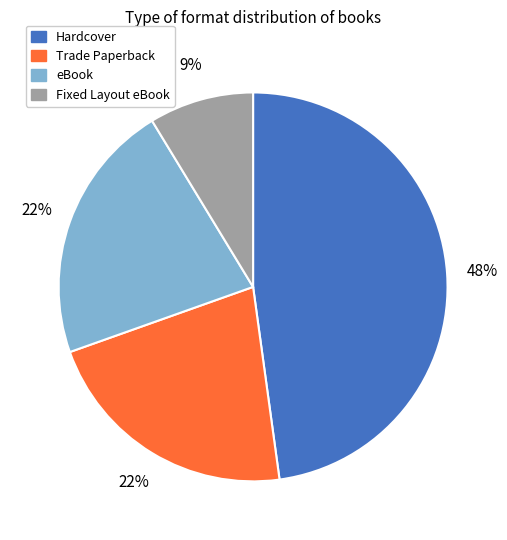

Which slice is the smallest?

Fixed Layout eBook